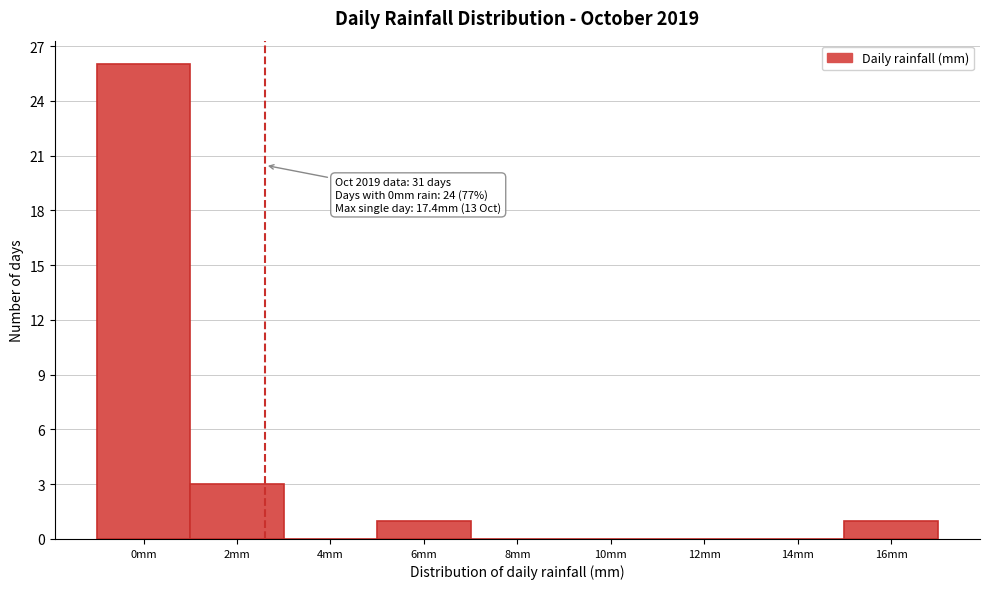

Reading left to right, what are all the values shown in this chart?

0mm=26	2mm=3	4mm=0	6mm=1	8mm=0	10mm=0	12mm=0	14mm=0	16mm=1